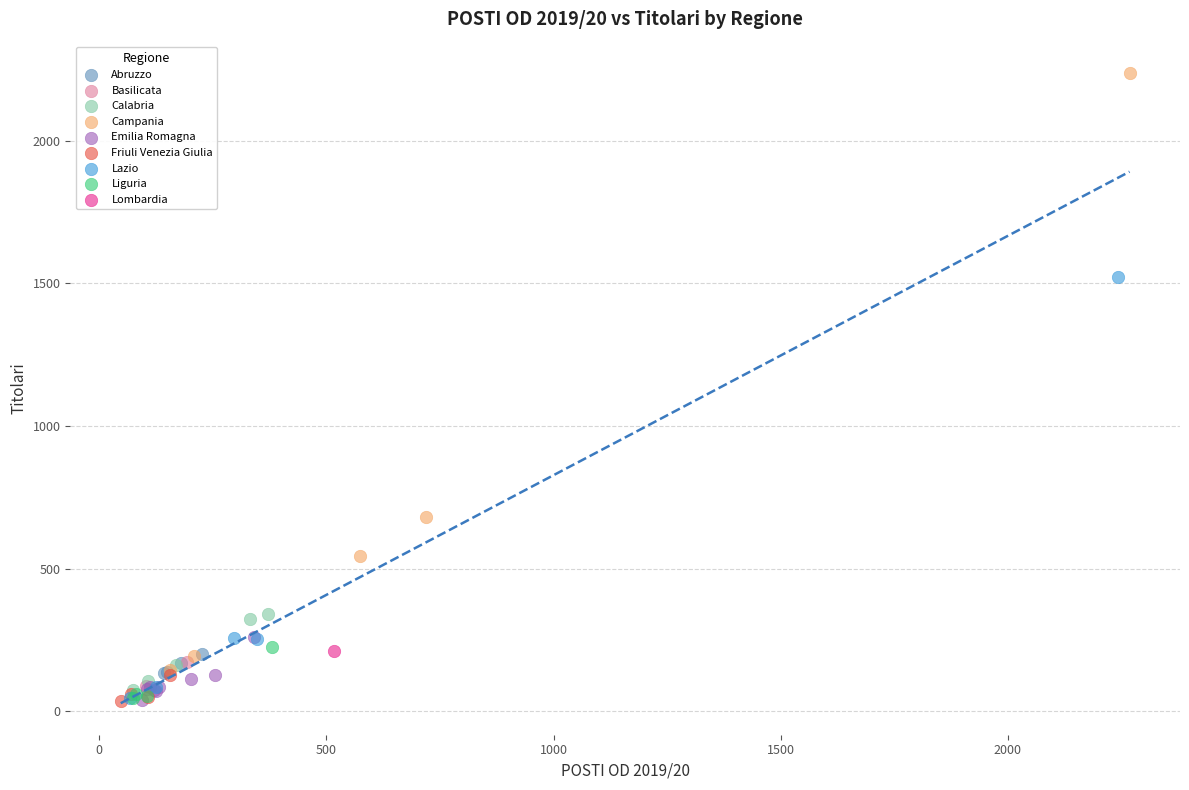

What are all the series names shown in the legend?

Abruzzo, Basilicata, Calabria, Campania, Emilia Romagna, Friuli Venezia Giulia, Lazio, Liguria, Lombardia